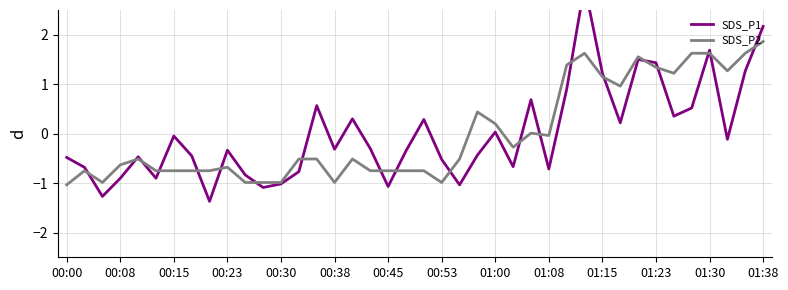

Rank the series by their average value, from highest to lowest.

SDS_P2, SDS_P1